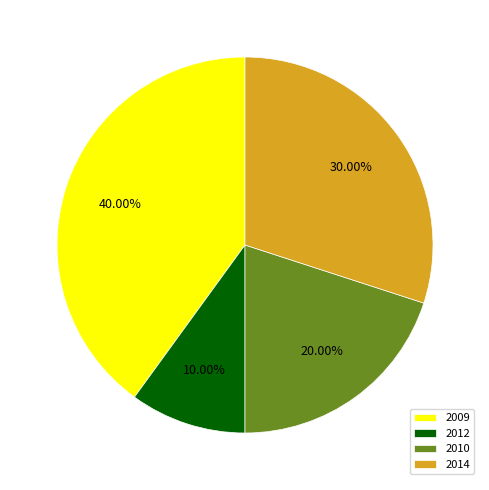

Rank the categories by value from lowest to highest.

2012, 2010, 2014, 2009